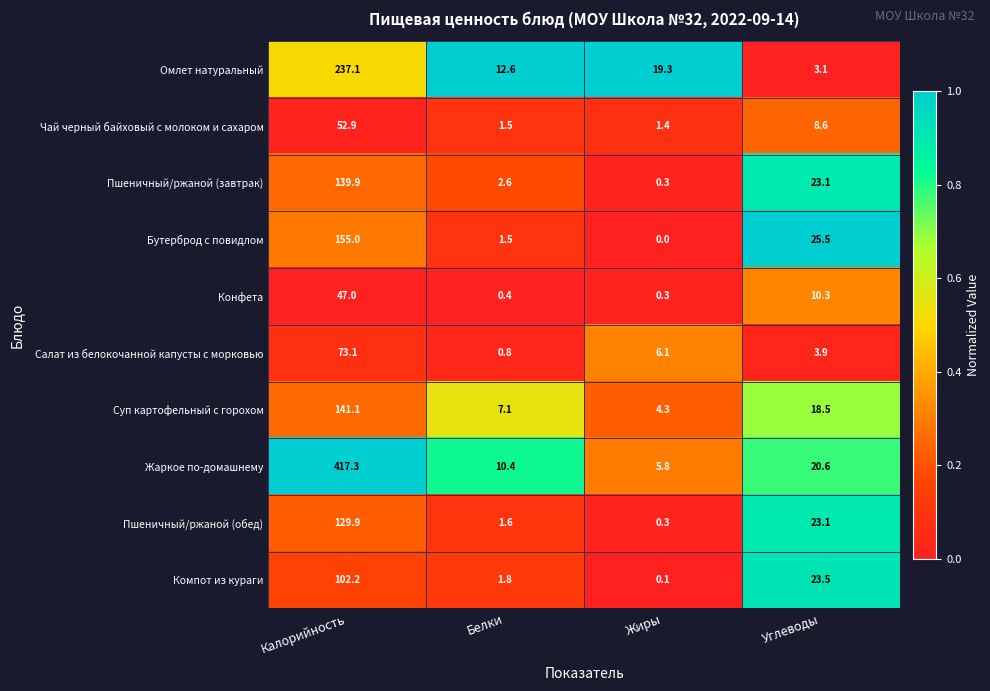

What is the greatest value displayed?

417.3